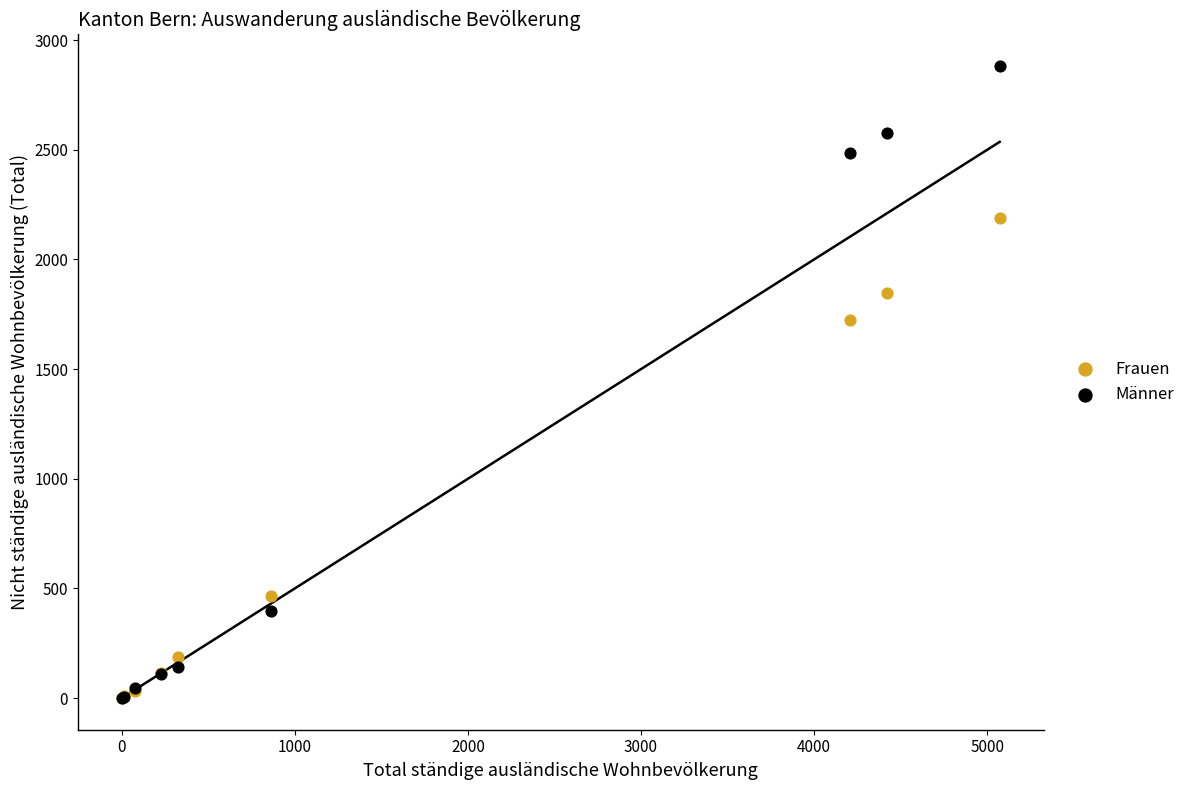

Across all series, what Y value is closest to 1441?

1725